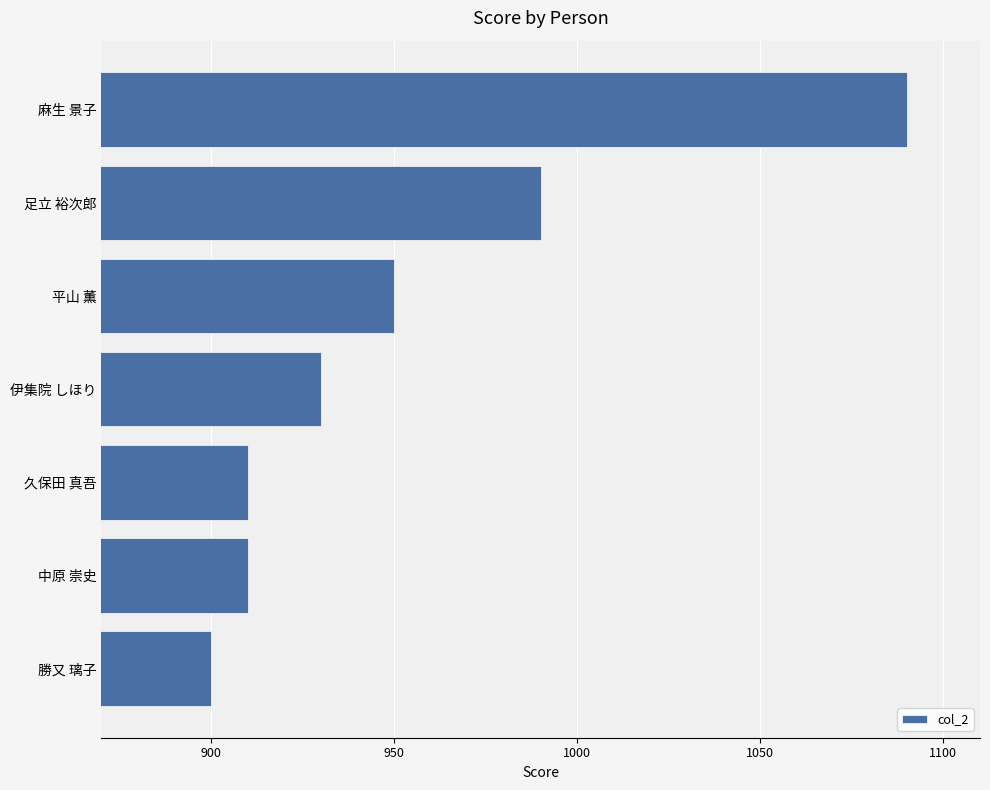

Reading top to bottom, transcribe all the data shown in this chart.

1090	990	950	930	910	910	900